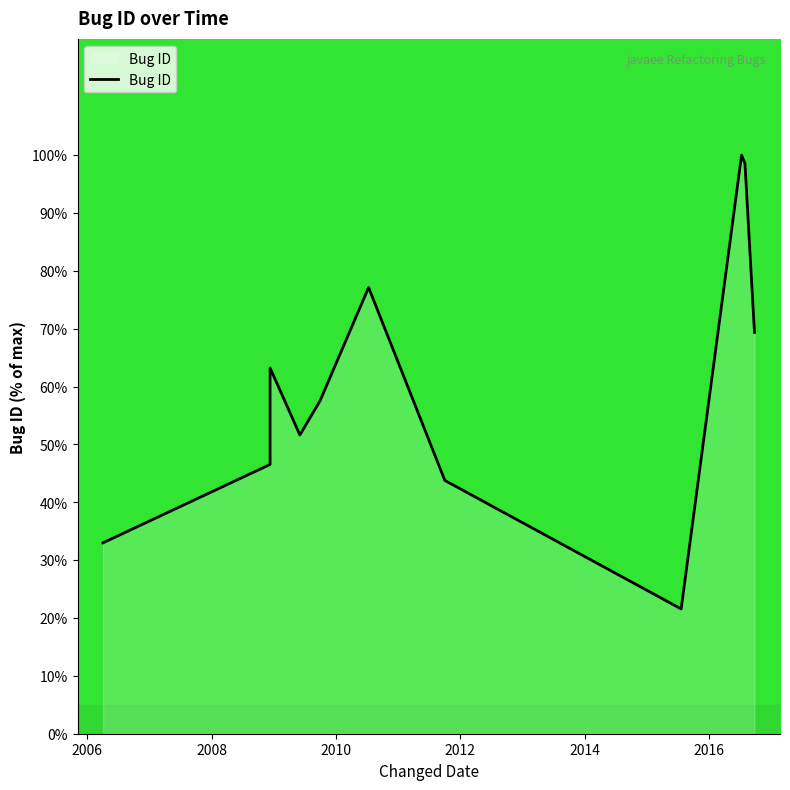

How many lines are shown in the chart?

1